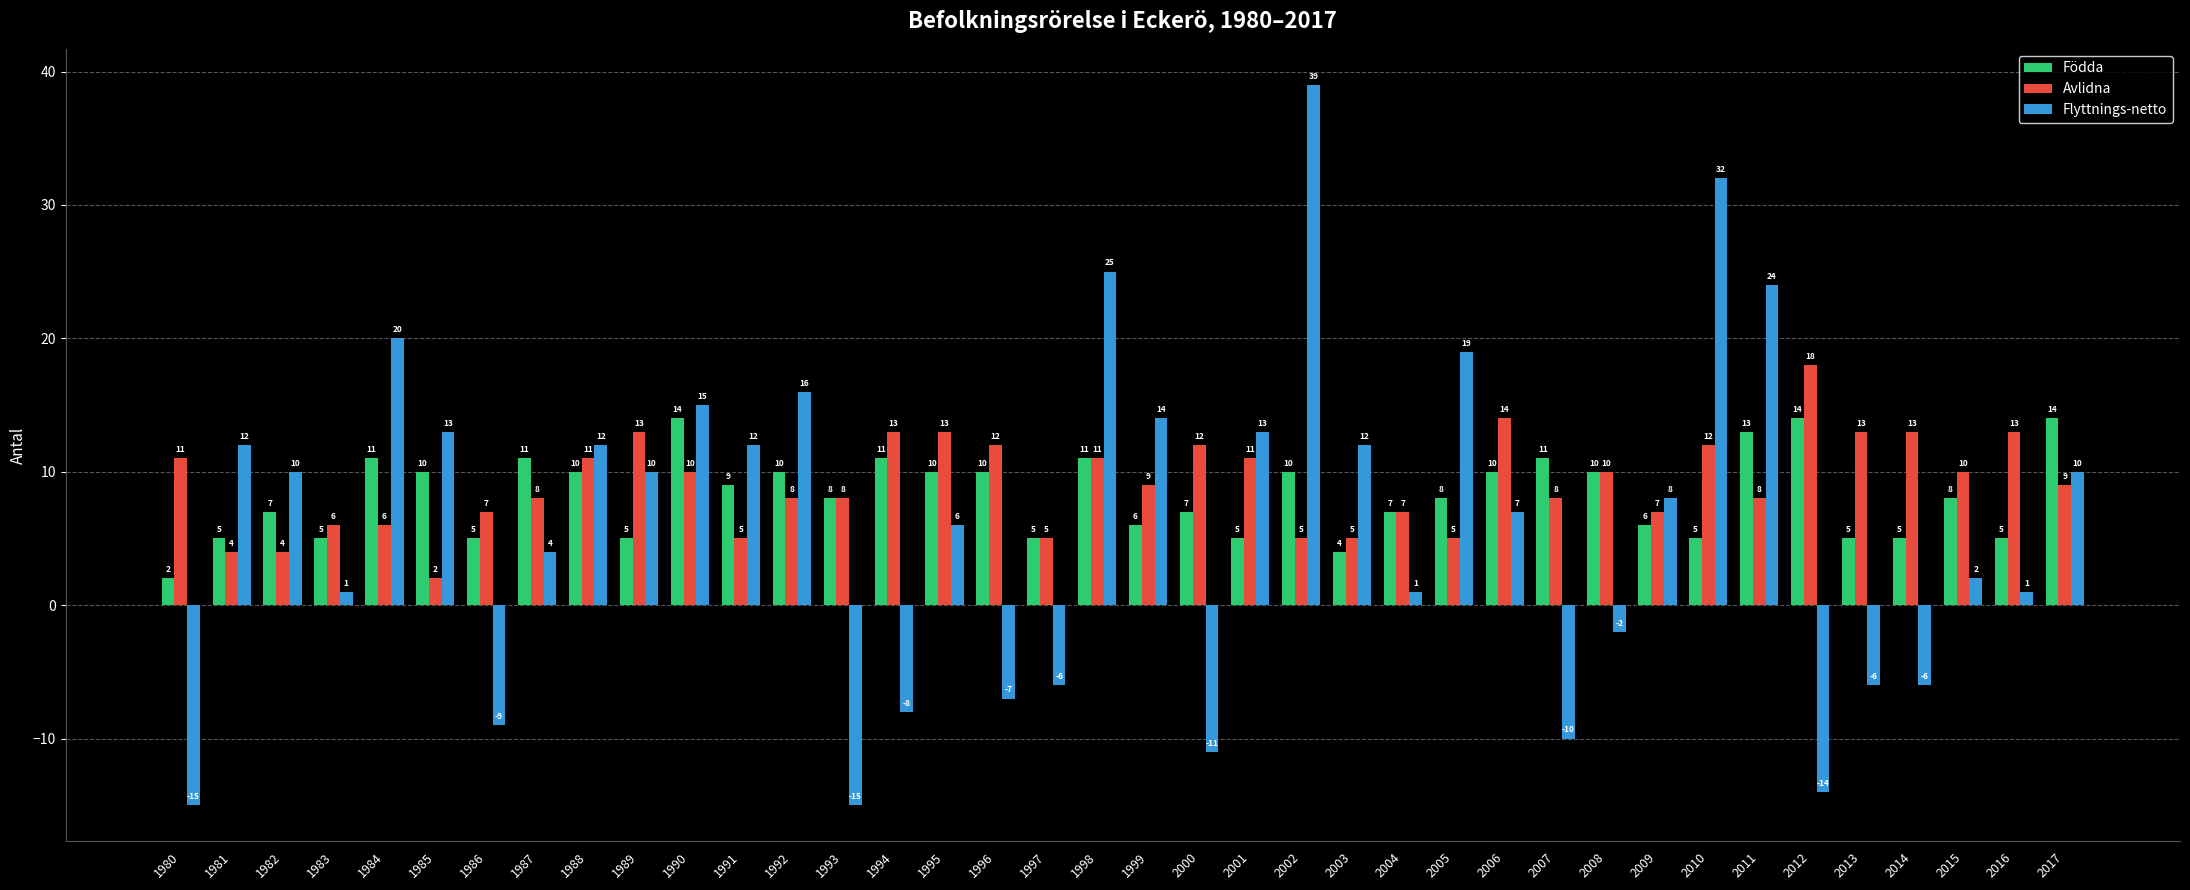

What is the difference between the maximum and second lowest values in the Födda series?

10